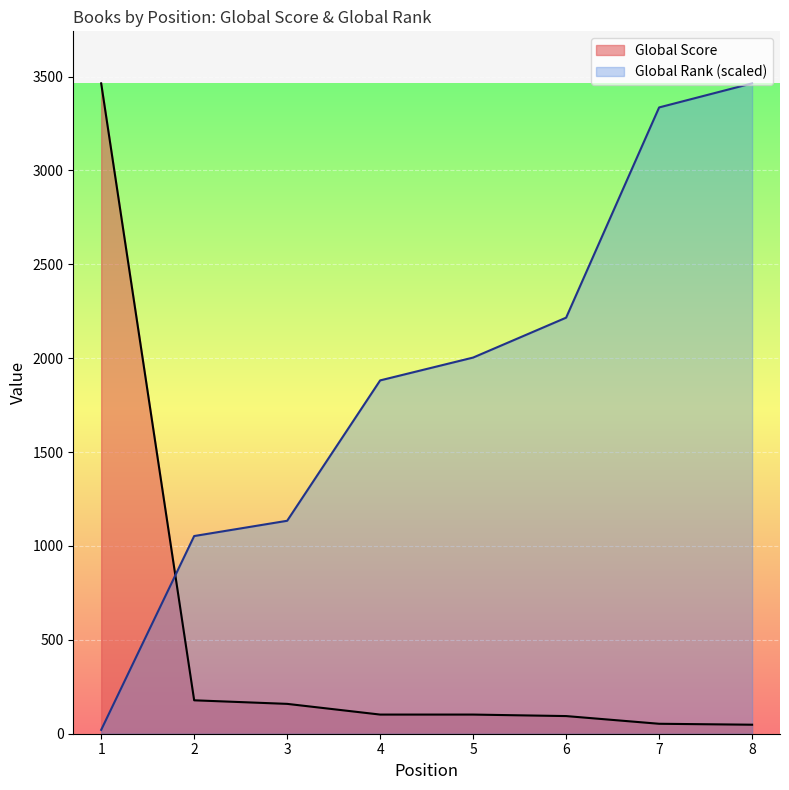

Which series ends up on top after the final intersection of Global Rank and Global Score?

Global Rank